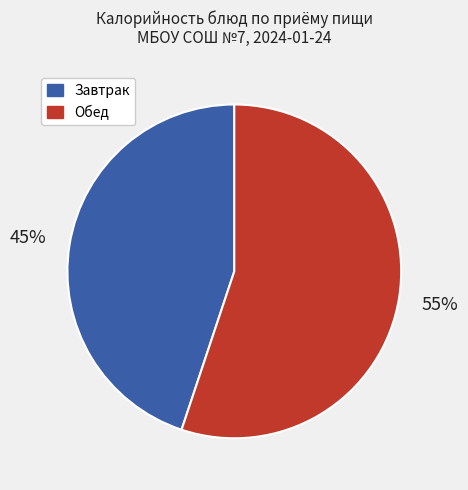

How many segments does this pie chart have?

2